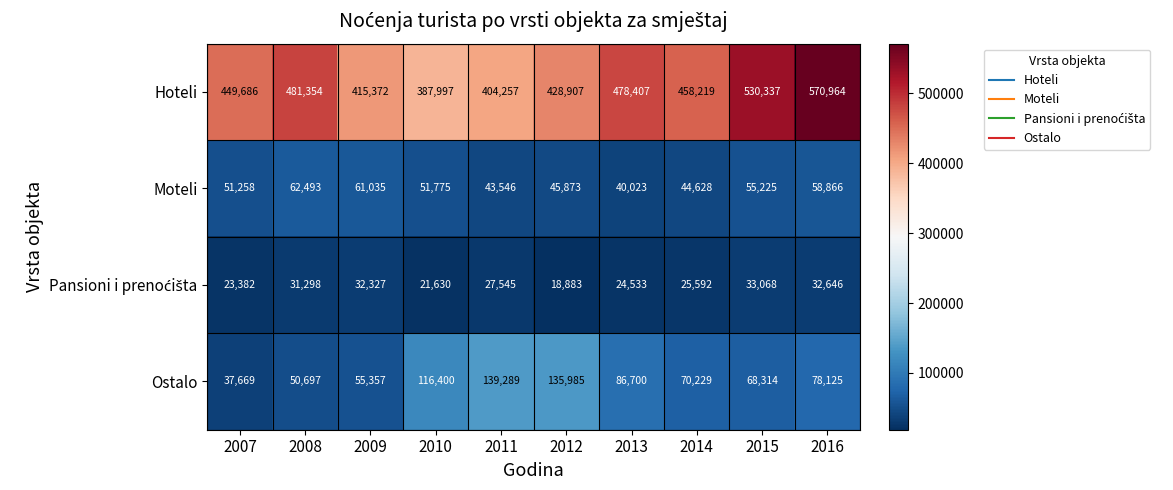

Where is Ostalo nearest to the value 88479?

2013